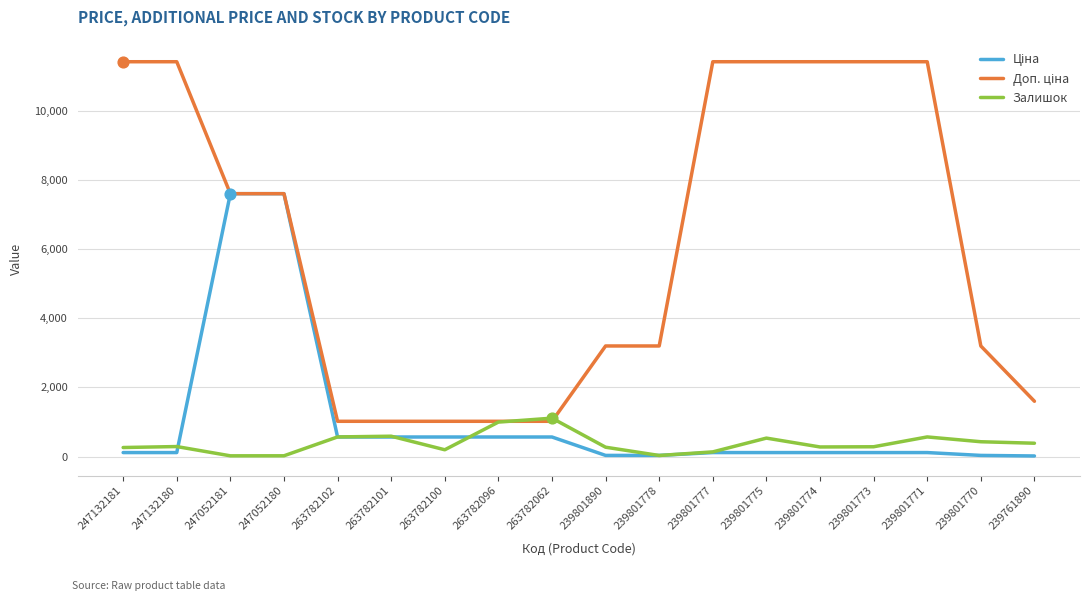

At how many categories does at least one series exceed 1818?

12